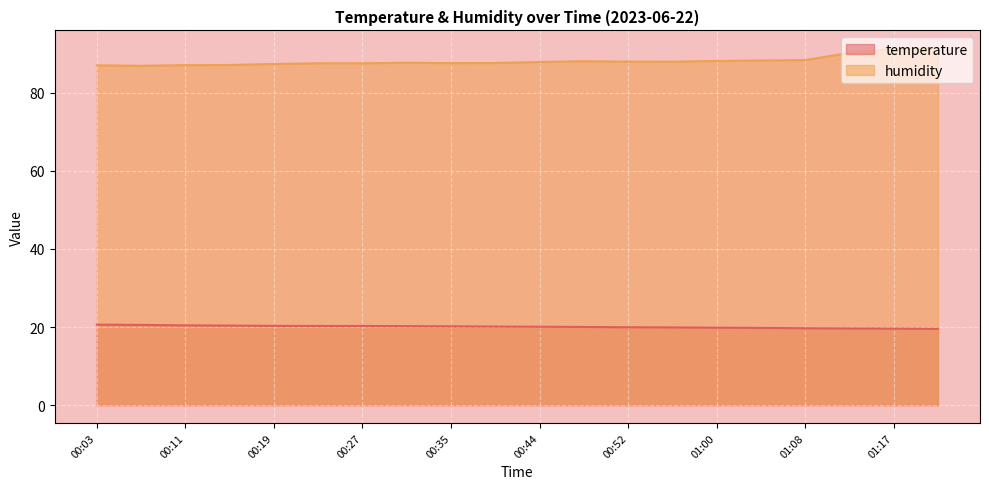

Which series has the largest range (max minus min)?

humidity